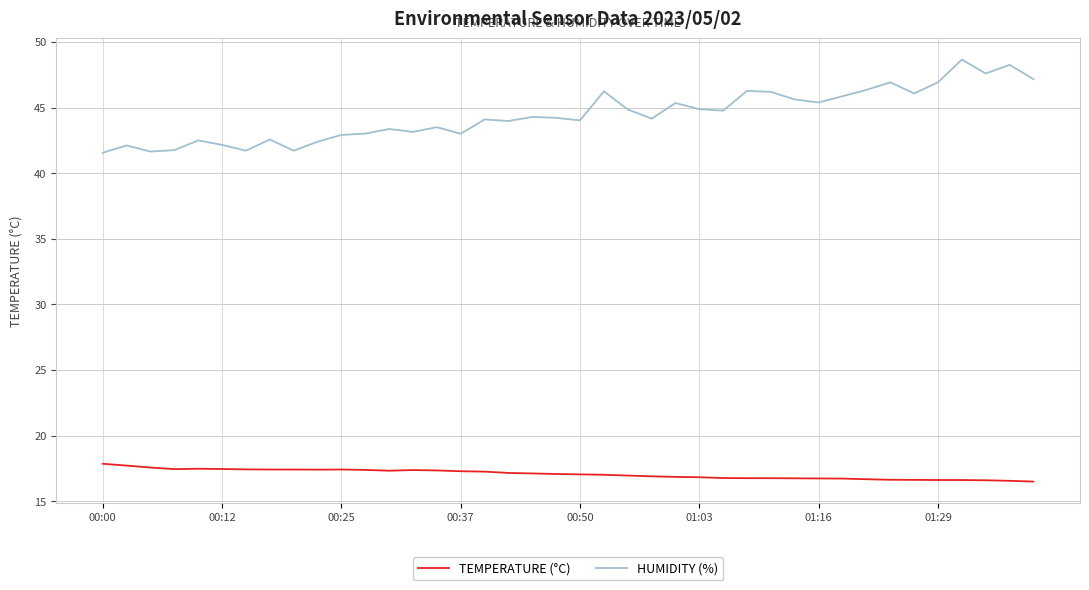

At how many categories does at least one series exceed 36?

40